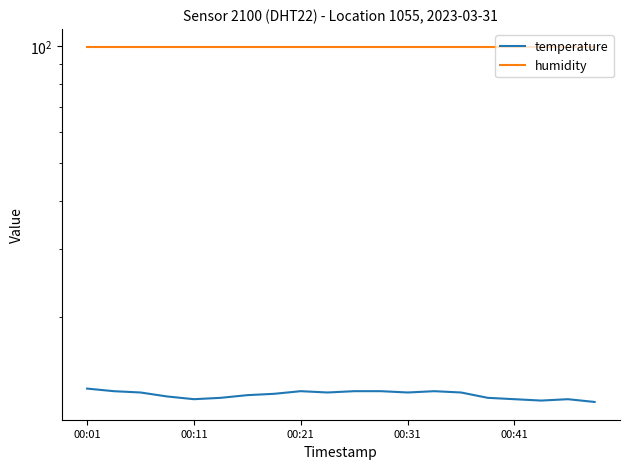

True or false: temperature and humidity intersect in this chart.

False